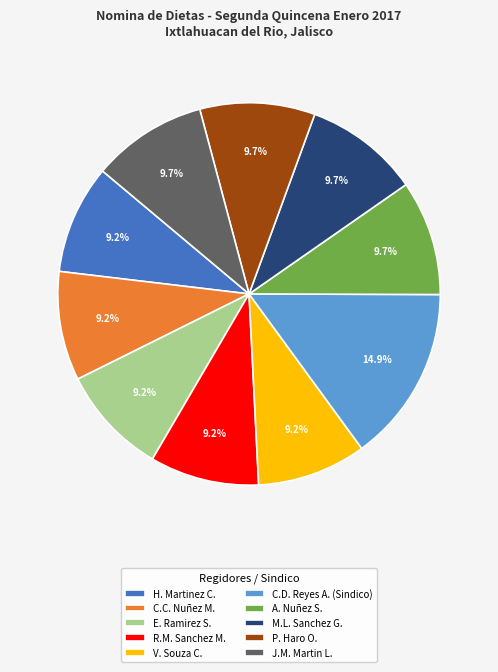

Do V. Souza C. and H. Martinez C. together represent more than half of the pie?

No